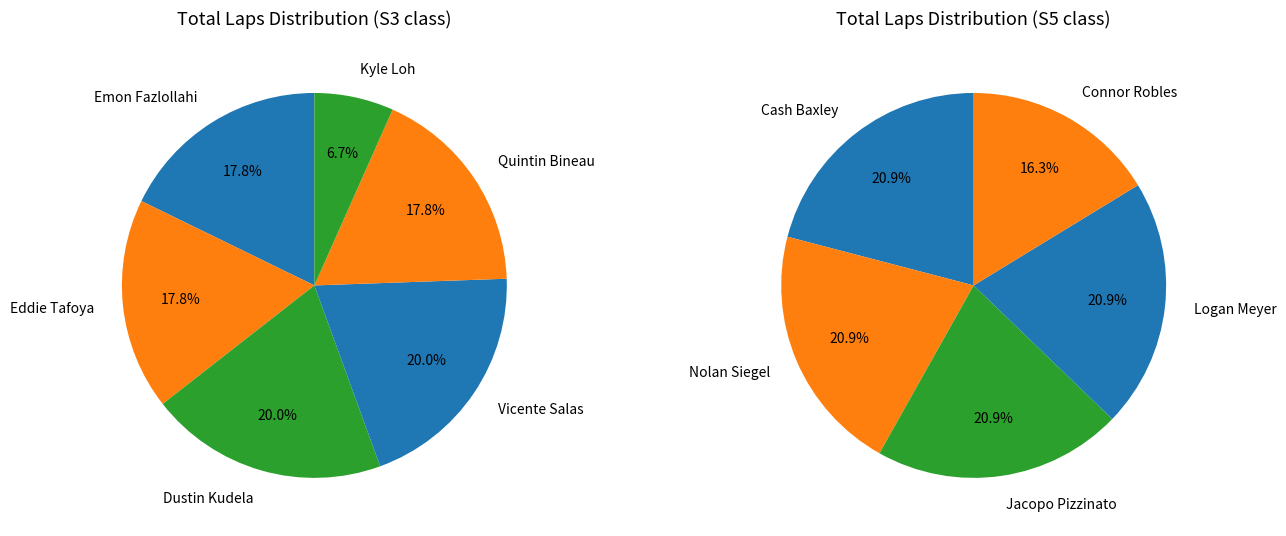

How many slices are in this pie chart?

11